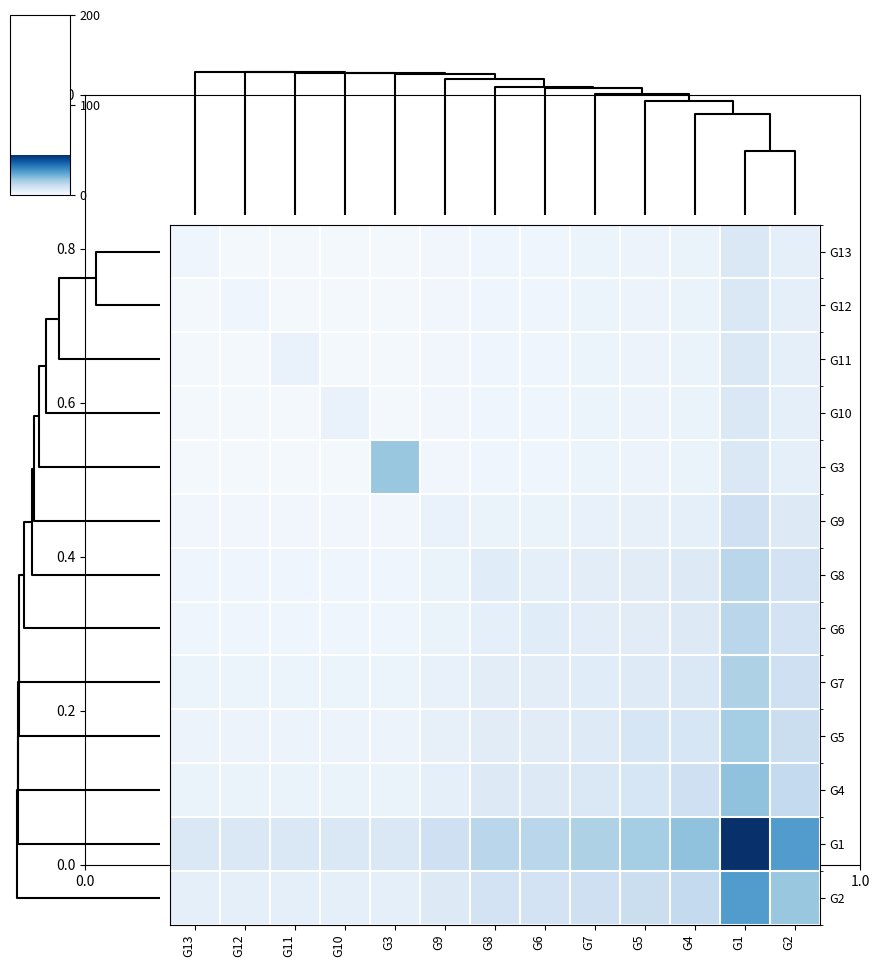

How many data points does each series have?

13